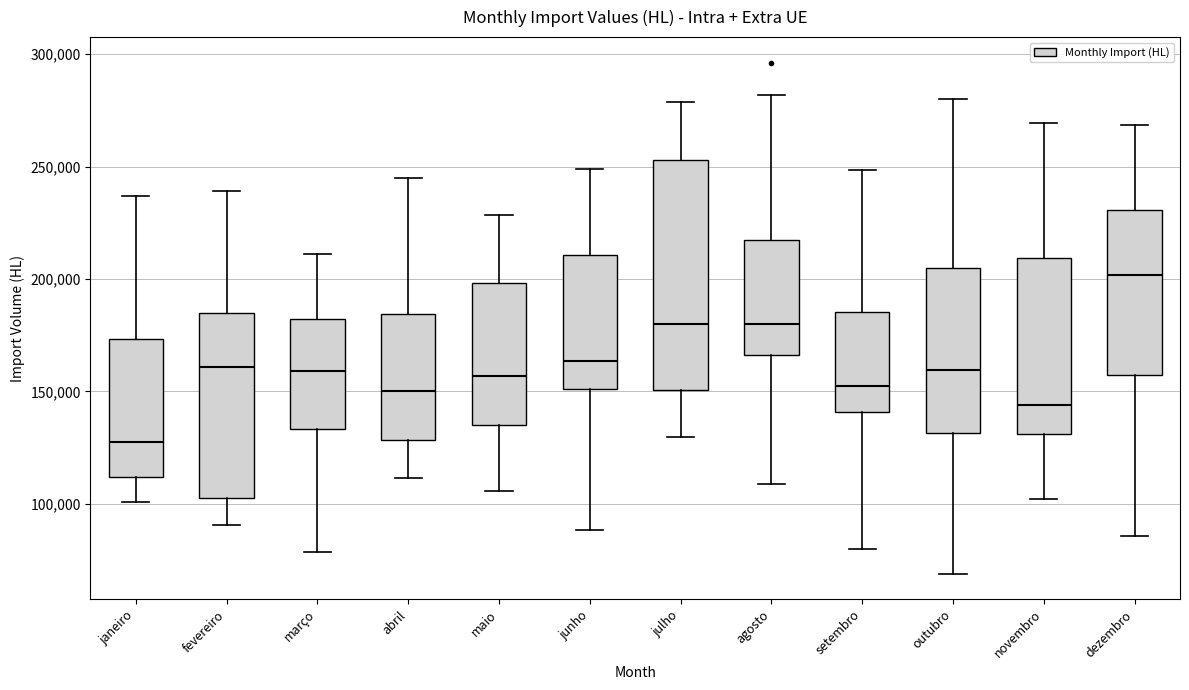

Reading left to right, transcribe this box plot: for each box, give where its median line is, the range the box spans, and where its two whiskers end, as read against the y-axis. The values are not printed on the chart, so give them approximately, as read against the axis.

janeiro: median 125000, box 110000 to 175000, whiskers 100000 to 235000
fevereiro: median 160000, box 105000 to 185000, whiskers 90000 to 240000
março: median 160000, box 135000 to 180000, whiskers 80000 to 210000
abril: median 150000, box 130000 to 185000, whiskers 110000 to 245000
maio: median 155000, box 135000 to 200000, whiskers 105000 to 230000
junho: median 165000, box 150000 to 210000, whiskers 90000 to 250000
julho: median 180000, box 150000 to 255000, whiskers 130000 to 280000
agosto: median 180000, box 165000 to 215000, whiskers 110000 to 280000
setembro: median 155000, box 140000 to 185000, whiskers 80000 to 250000
outubro: median 160000, box 130000 to 205000, whiskers 70000 to 280000
novembro: median 145000, box 130000 to 210000, whiskers 100000 to 270000
dezembro: median 200000, box 155000 to 230000, whiskers 85000 to 270000